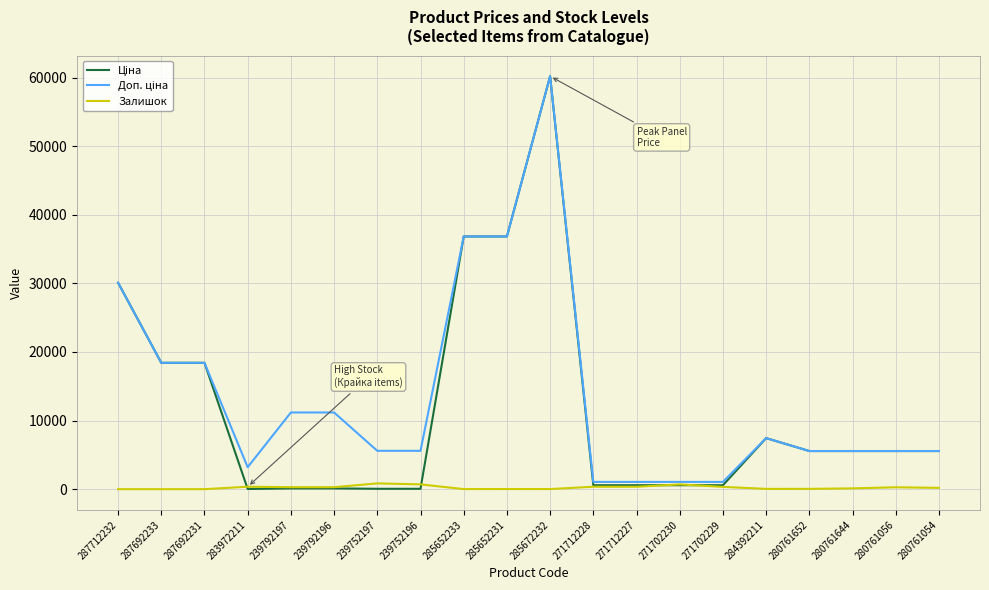

At which category does the chart reach its peak across all series?

285672232